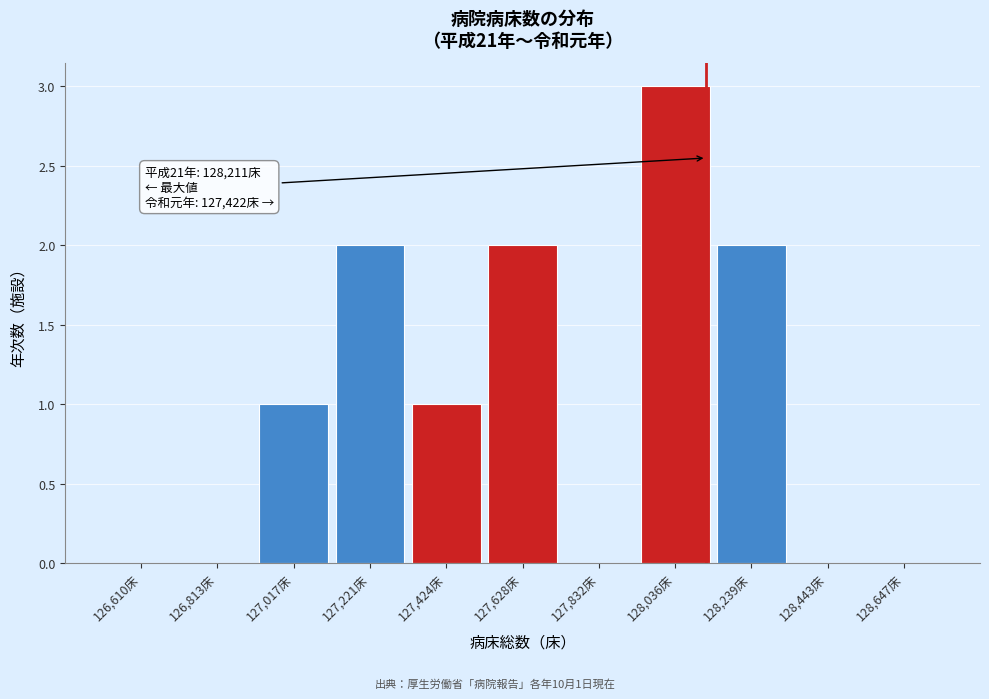

Reading right to left, transcribe all the data shown in this chart.

128,647床=0	128,443床=0	128,239床=2	128,036床=3	127,832床=0	127,628床=2	127,424床=1	127,221床=2	127,017床=1	126,813床=0	126,610床=0